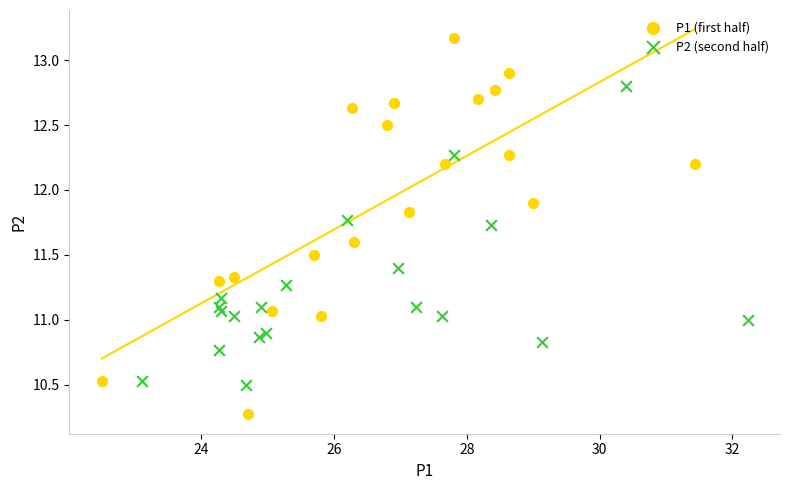

Which series contains the lowest Y value?

P1 (first half)